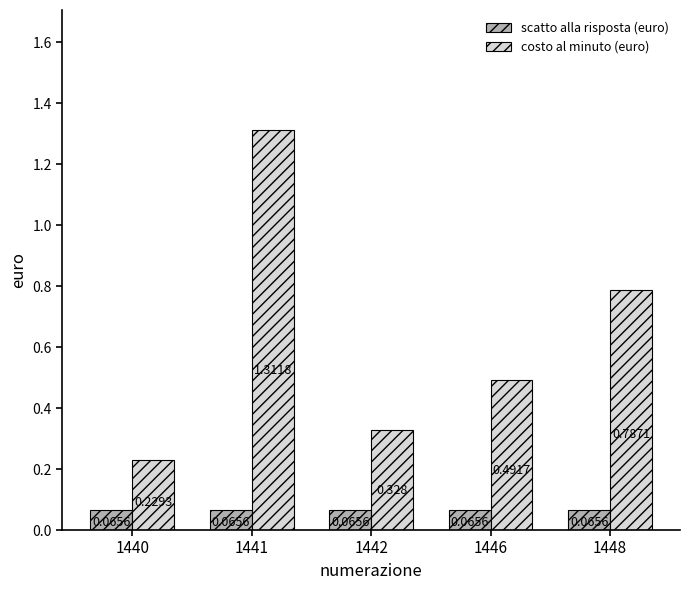

Which series has the widest spread of values?

costo al minuto (euro)